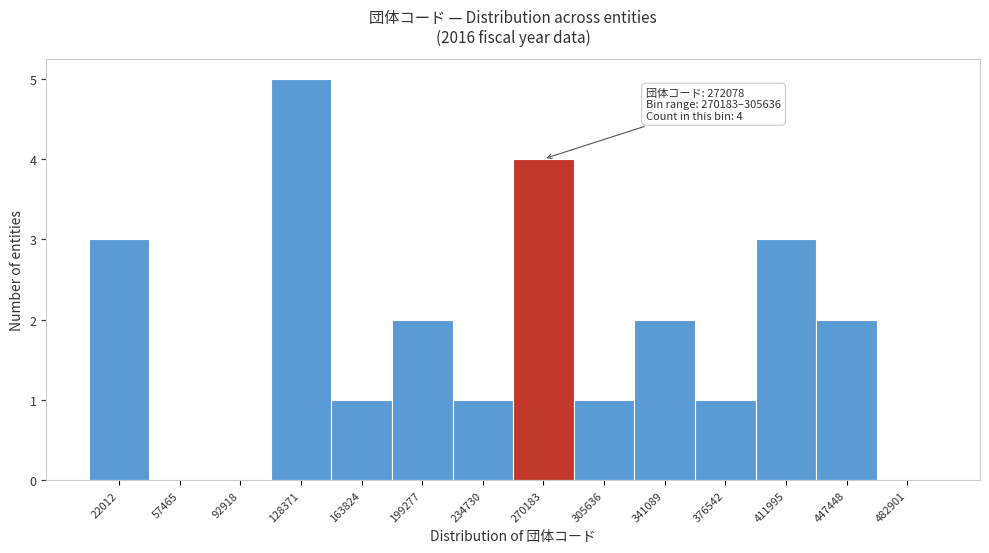

Reading left to right, transcribe all the data shown in this chart.

22012=3	57465=0	92918=0	128371=5	163824=1	199277=2	234730=1	270183=4	305636=1	341089=2	376542=1	411995=3	447448=2	482901=0